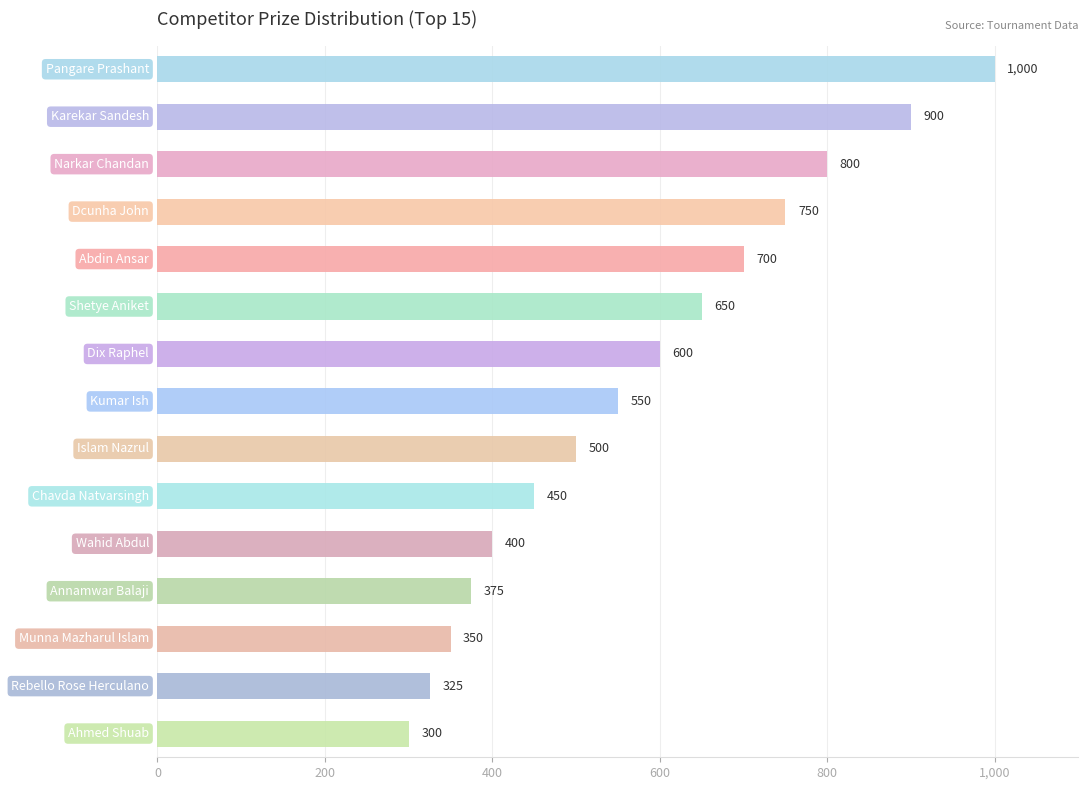

How many bars are there in total?

15